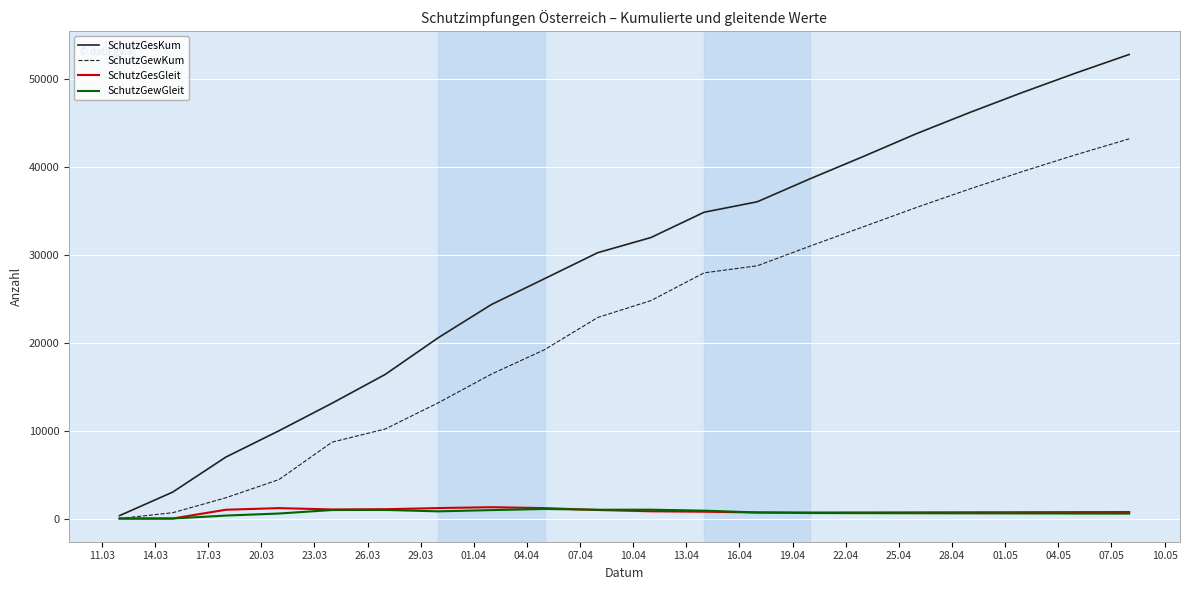

Which series has the largest range (max minus min)?

SchutzGesKum